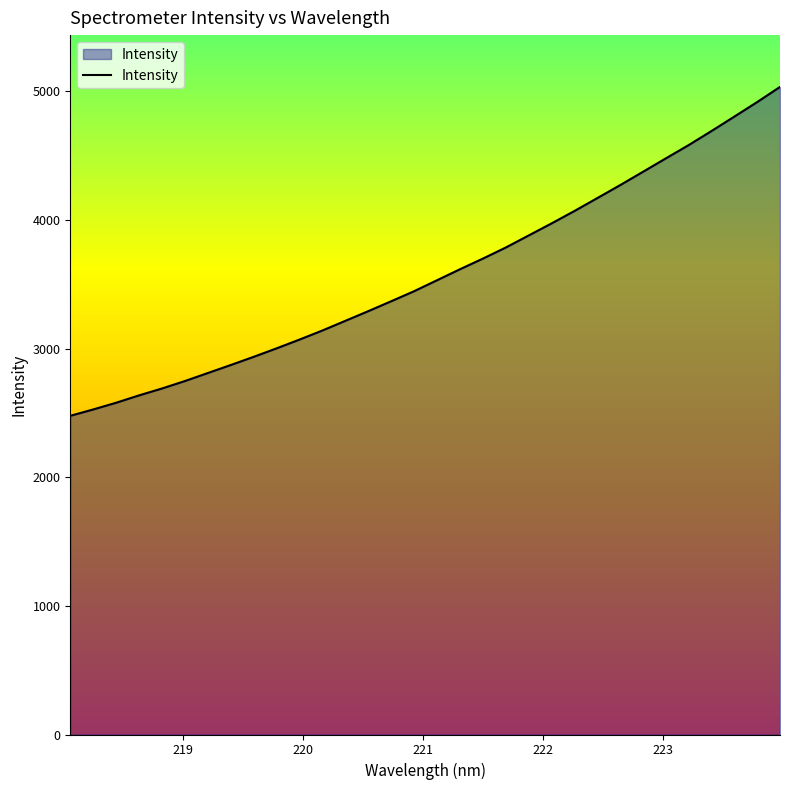

What is the maximum value shown in the chart?

5033.9